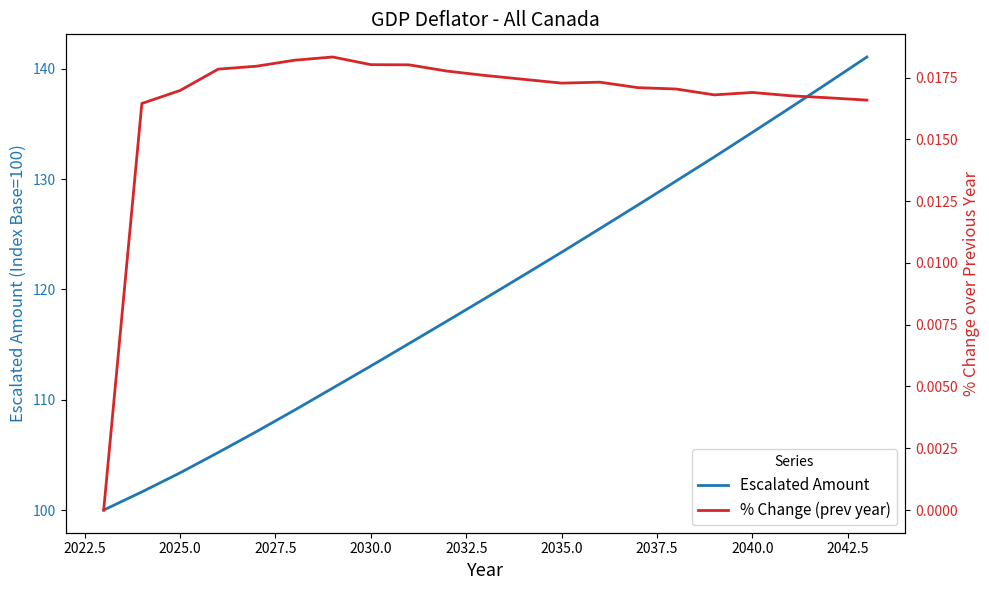

What is the lowest value of the Escalated Amount series?

100.0